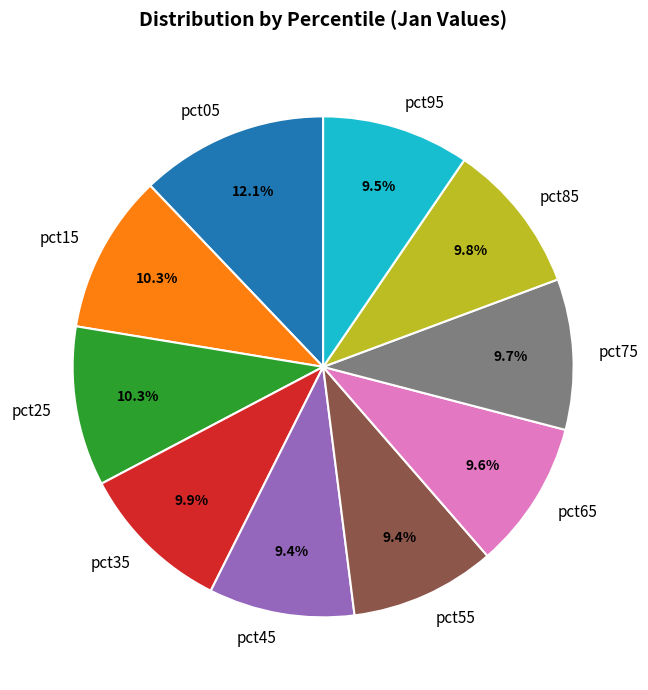

Is pct65 the majority of the pie?

No